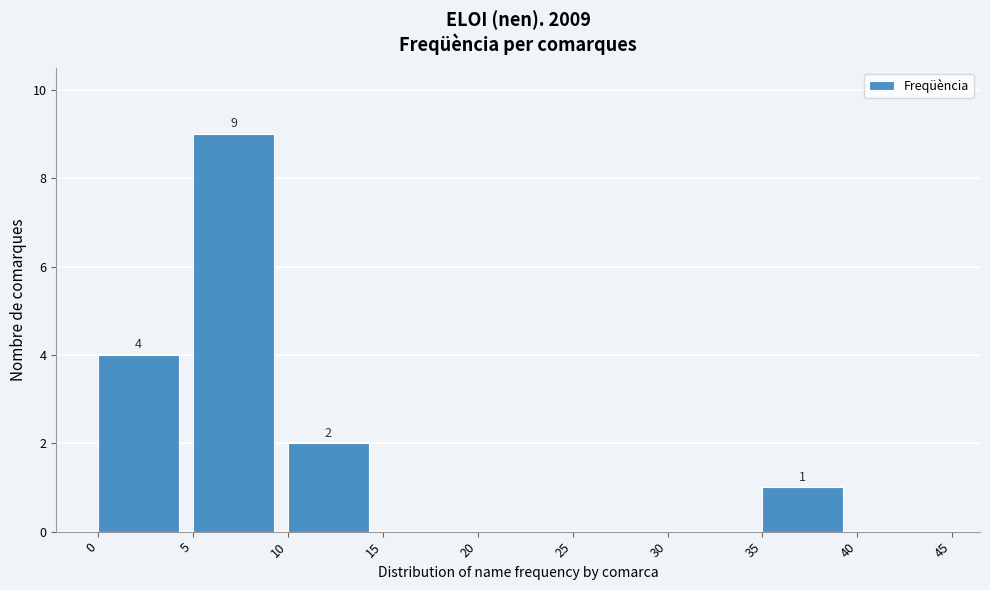

Which range on the x-axis has the tallest bar?

5 to 10